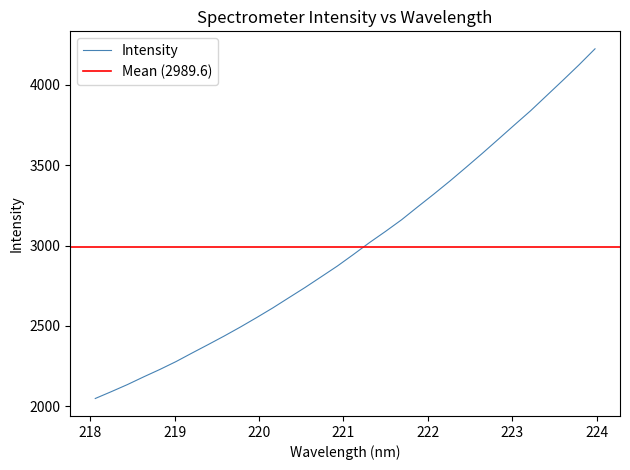

What is the value of the 25th point from the left?

3573.7